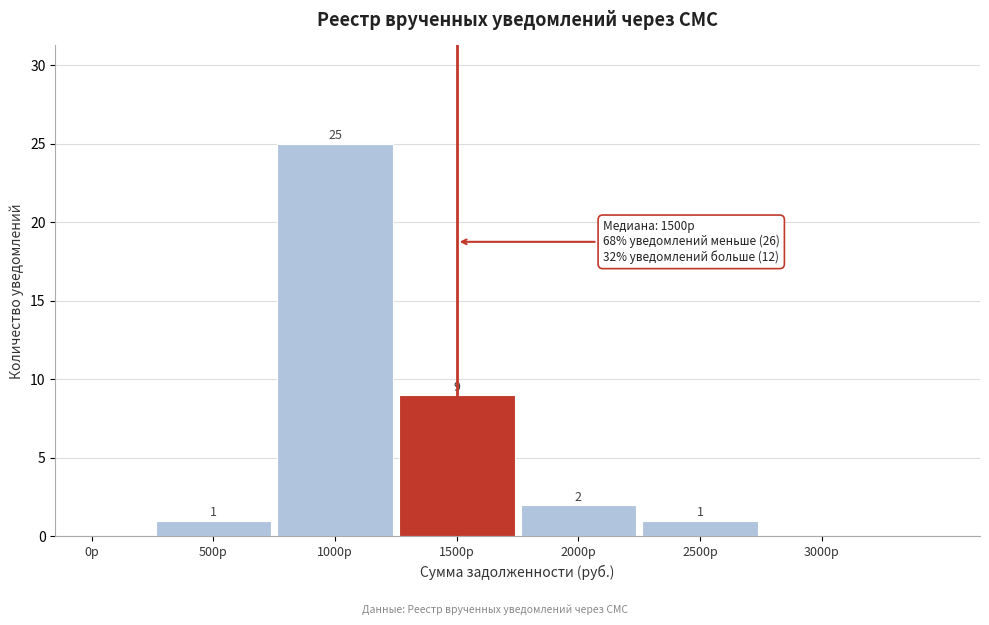

Reading right to left, transcribe all the data shown in this chart.

3000р=0	2500р=1	2000р=2	1500р=9	1000р=25	500р=1	0р=0